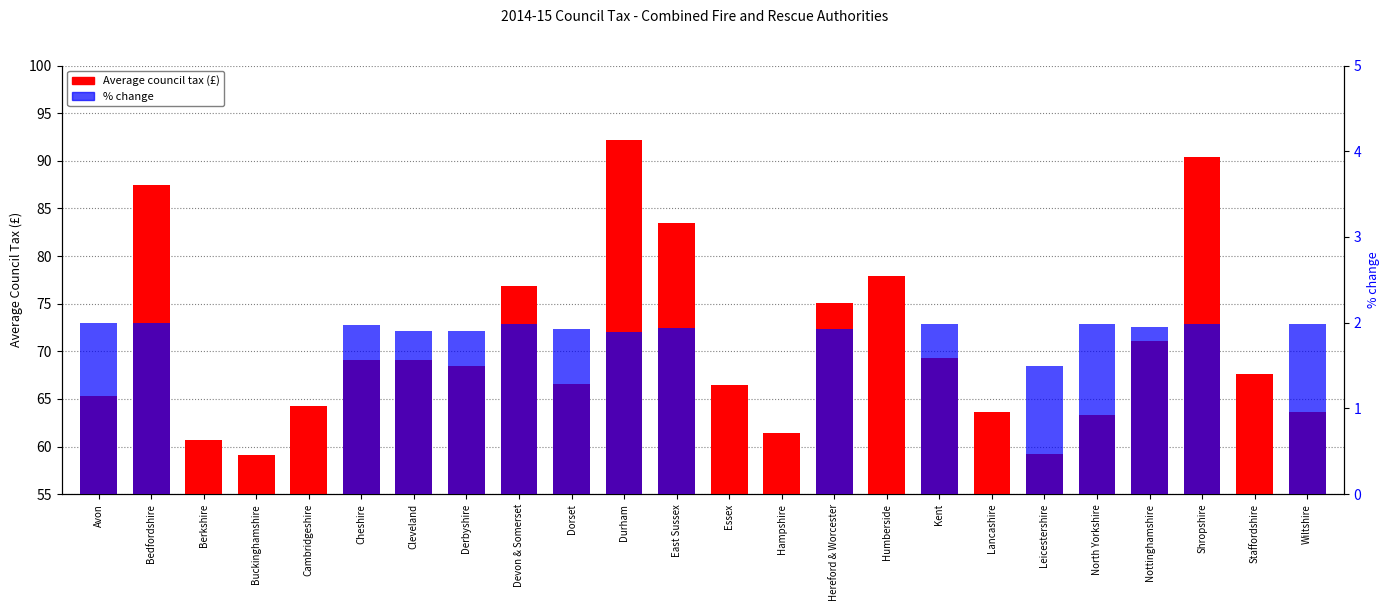

Reading left to right, list all the values displayed in this chart.

Average council tax (£): Avon=65.3	Bedfordshire=87.5	Berkshire=60.7	Buckinghamshire=59.1	Cambridgeshire=64.3	Cheshire=69.1	Cleveland=69.0	Derbyshire=68.5	Devon & Somerset=76.9	Dorset=66.6	Durham=92.2	East Sussex=83.5	Essex=66.4	Hampshire=61.4	Hereford & Worcester=75.1	Humberside=77.9	Kent=69.3	Lancashire=63.6	Leicestershire=59.2	North Yorkshire=63.3	Nottinghamshire=71.0	Shropshire=90.4	Staffordshire=67.6	Wiltshire=63.6
% change: Avon=2.0	Bedfordshire=2.0	Berkshire=0.0	Buckinghamshire=0.0	Cambridgeshire=0.0	Cheshire=2.0	Cleveland=1.9	Derbyshire=1.9	Devon & Somerset=2.0	Dorset=1.9	Durham=1.9	East Sussex=1.9	Essex=0.0	Hampshire=0.0	Hereford & Worcester=1.9	Humberside=0.0	Kent=2.0	Lancashire=0.0	Leicestershire=1.5	North Yorkshire=2.0	Nottinghamshire=2.0	Shropshire=2.0	Staffordshire=0.0	Wiltshire=2.0